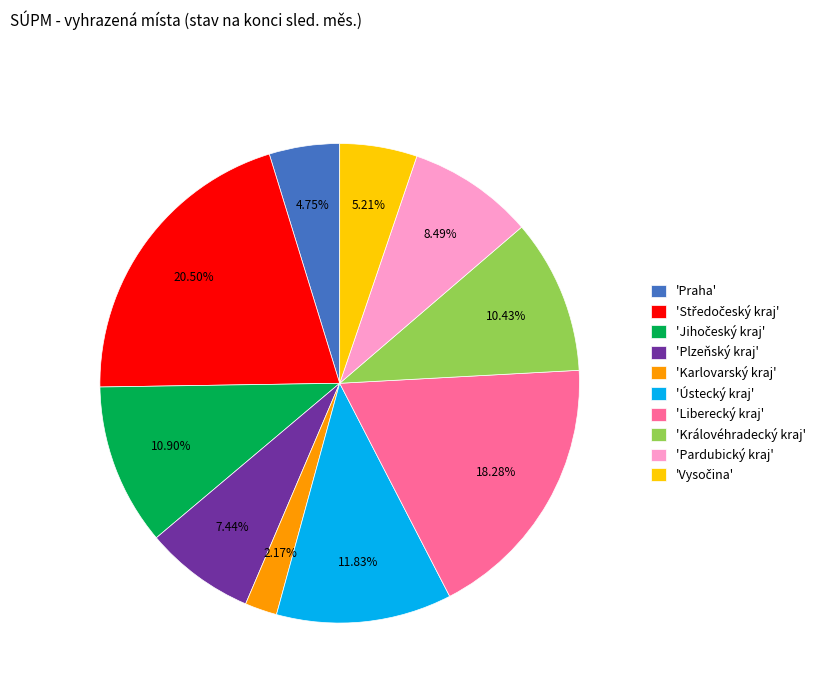

Which slice is the smallest?

'Karlovarský kraj'